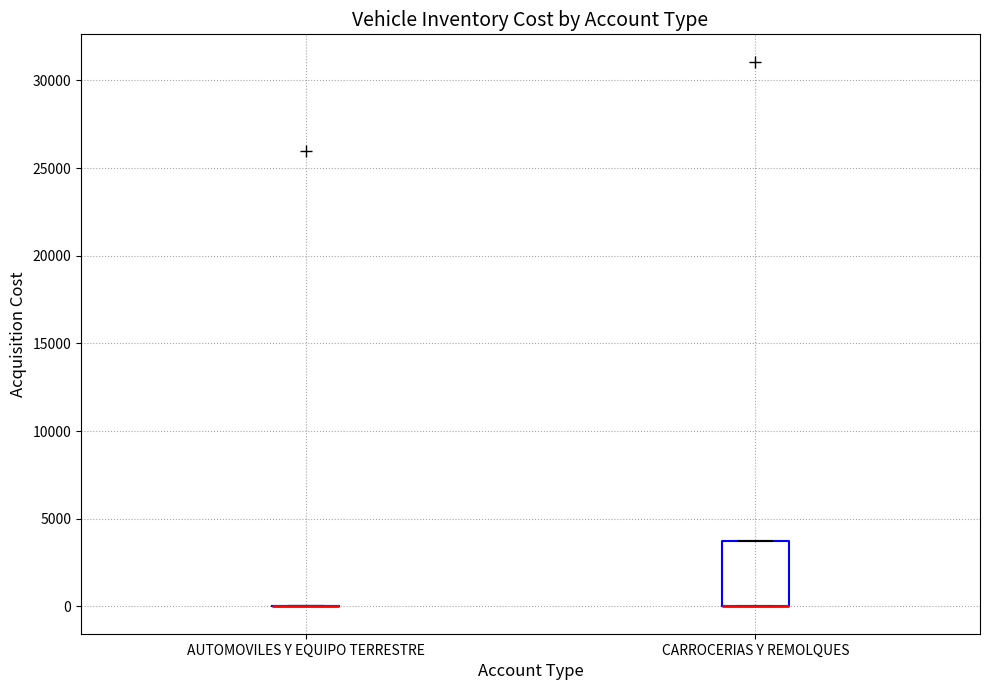

Where is the upper edge of the box for CARROCERIAS Y REMOLQUES on the y-axis? The values are not printed on the chart, so give them approximately, as read against the axis.

4000